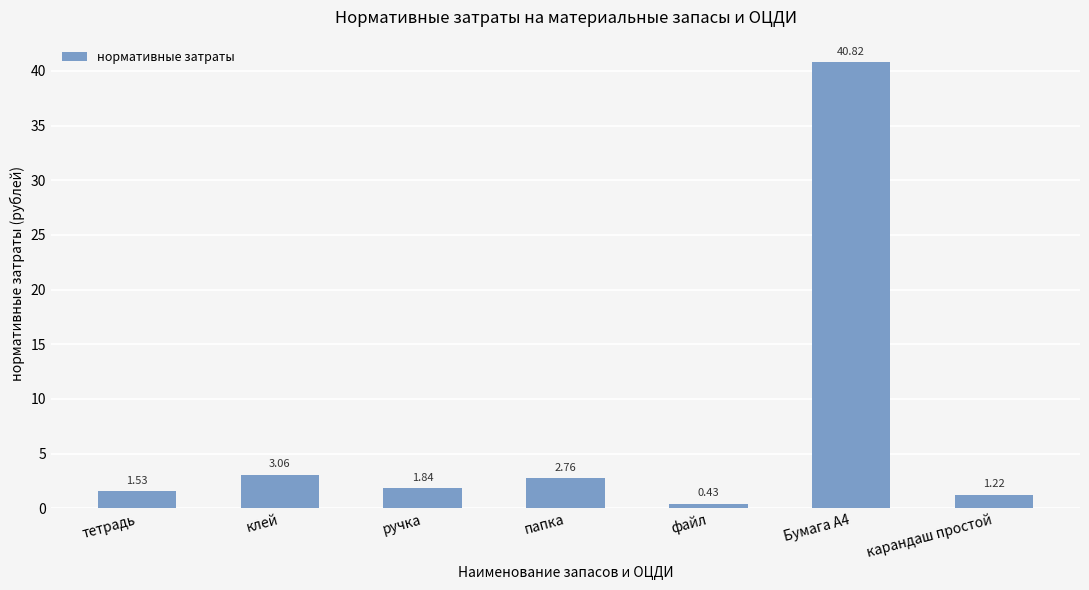

What is the sum of the values at ручка and папка?

4.6